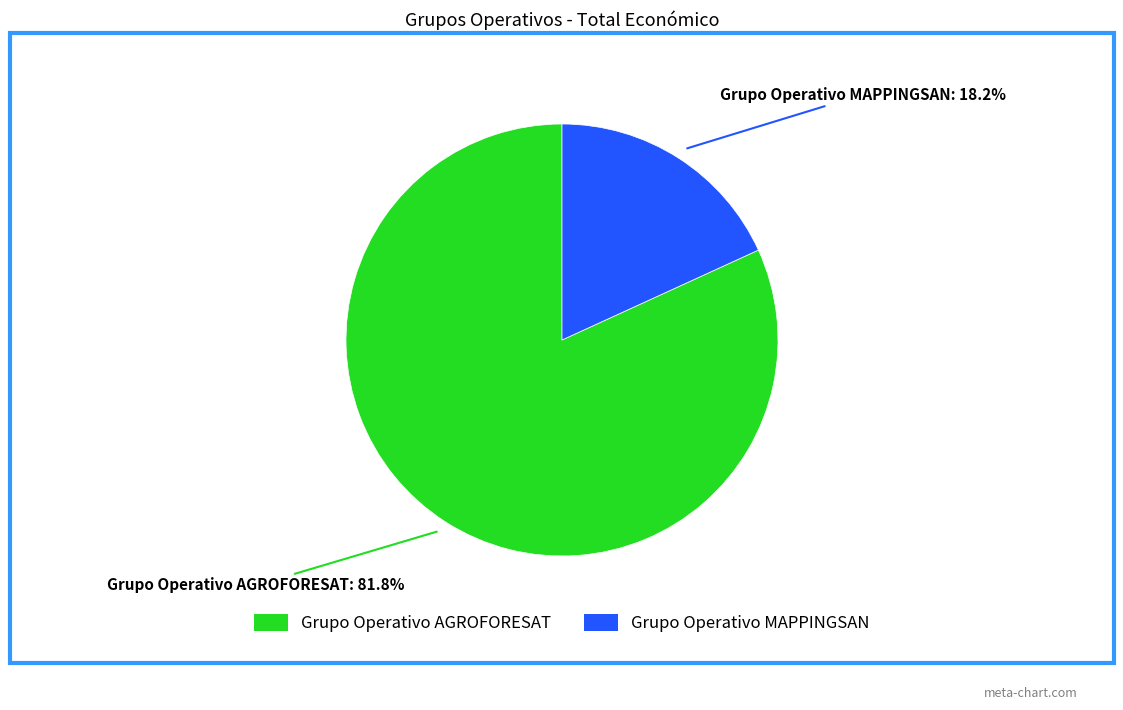

Which category has the smallest portion of the pie?

Grupo Operativo MAPPINGSAN